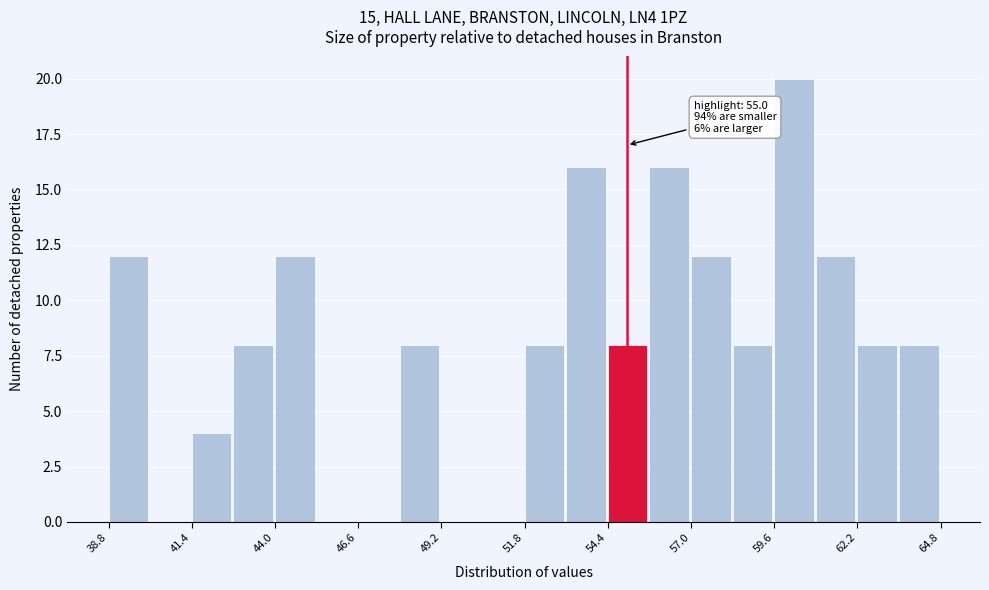

Read against the x-axis, roughly where is the centre of the tallest bar?

60.0